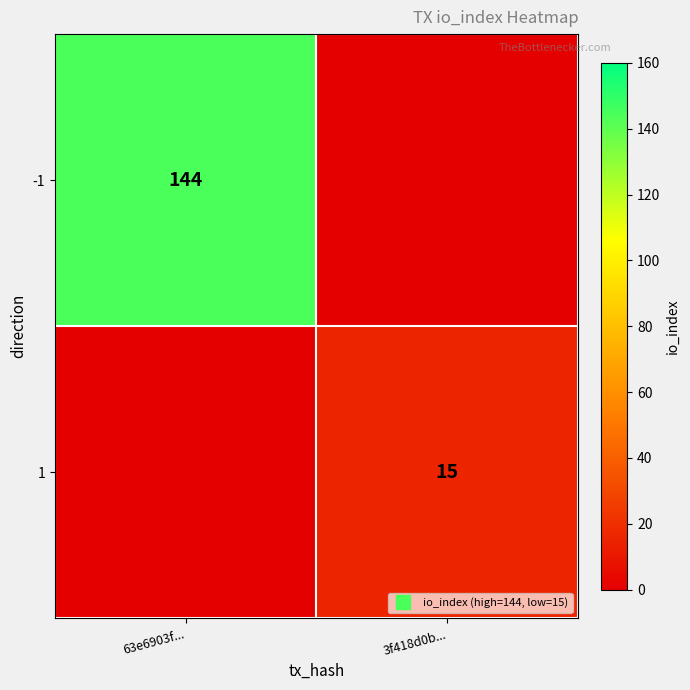

The 1 series shows 26 at 3f418d0b.... True or false?

False